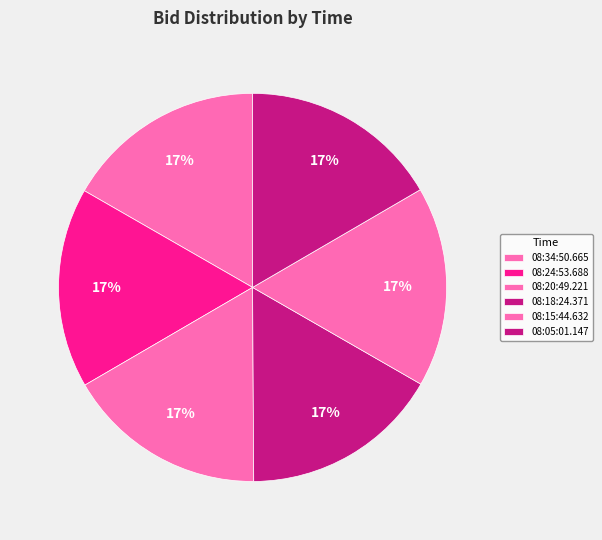

Which category has the smallest portion of the pie?

08:18:24.371